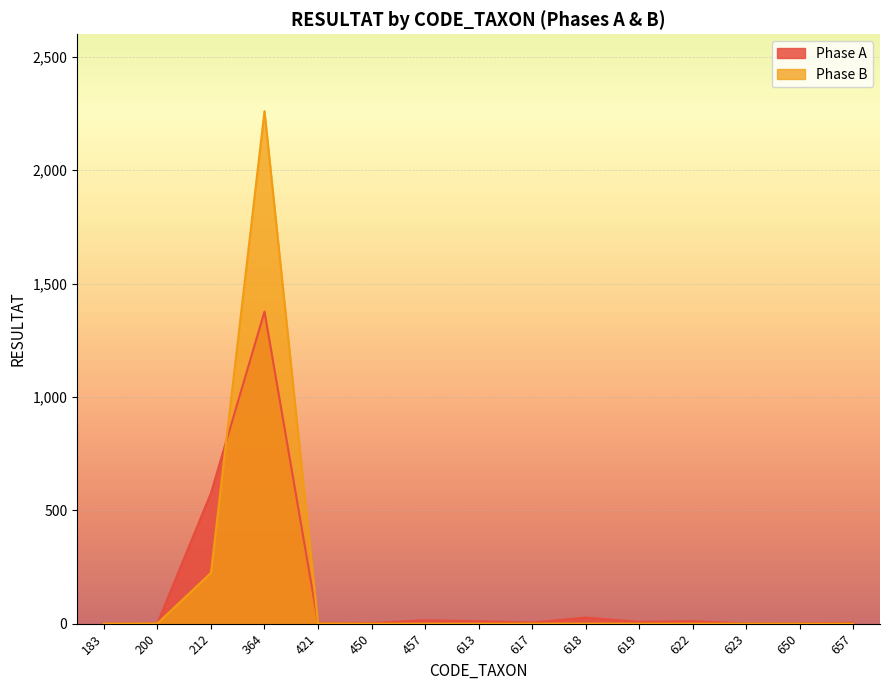

What are all the series names shown in the legend?

Phase A, Phase B